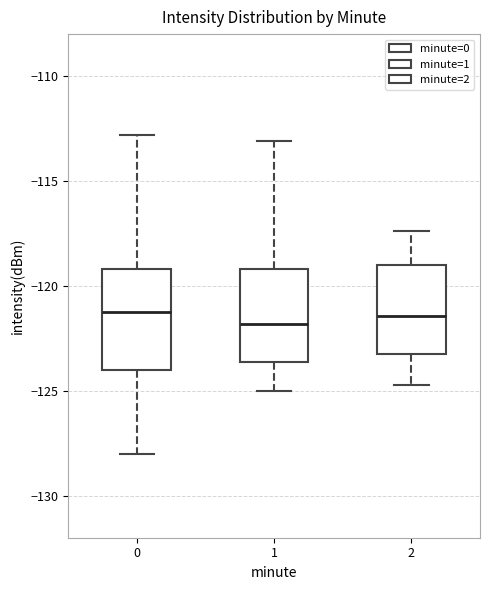

Reading left to right, read every box against the y-axis: the position of its median line, the range the box covers, and the ends of its whiskers. The values are not printed on the chart, so give them approximately, as read against the axis.

0: median -121.5, box -124.0 to -119.0, whiskers -128.0 to -113.0
1: median -122.0, box -123.5 to -119.0, whiskers -125.0 to -113.0
2: median -121.5, box -123.0 to -119.0, whiskers -124.5 to -117.5